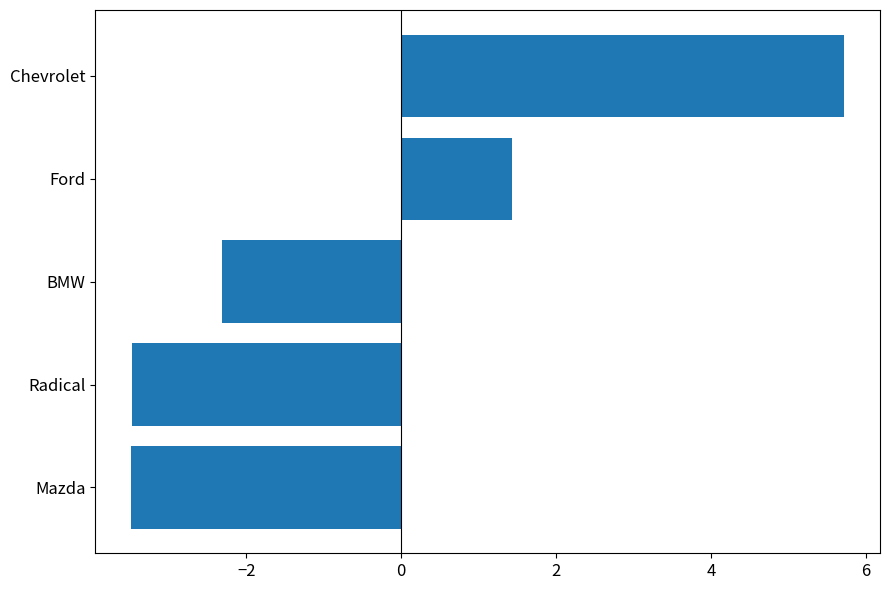

At which category does the chart reach its peak across all series?

Chevrolet